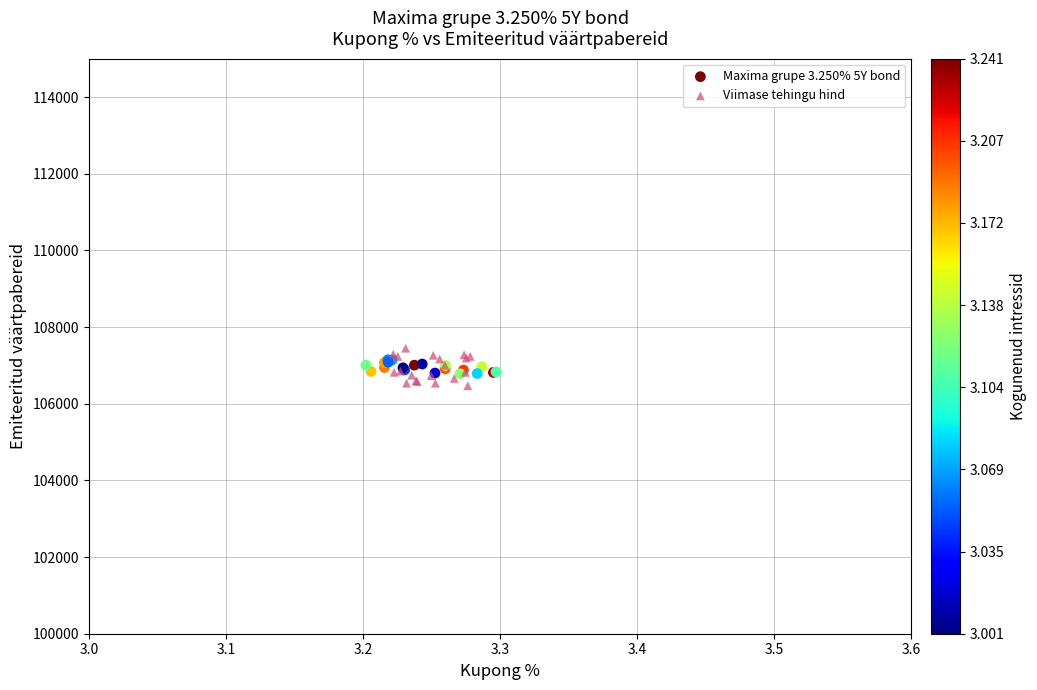

What are all the series names shown in the legend?

Maxima grupe 3.250% 5Y bond, Viimase tehingu hind